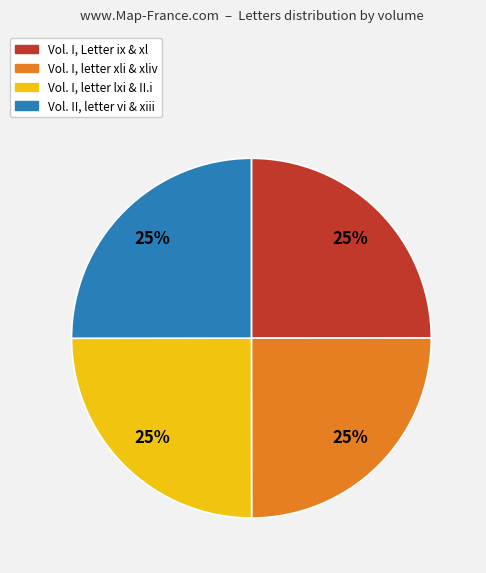

To the nearest percent, what is the combined percentage of Vol. I, letter lxi & II.i and Vol. II, letter vi & xiii?

50%